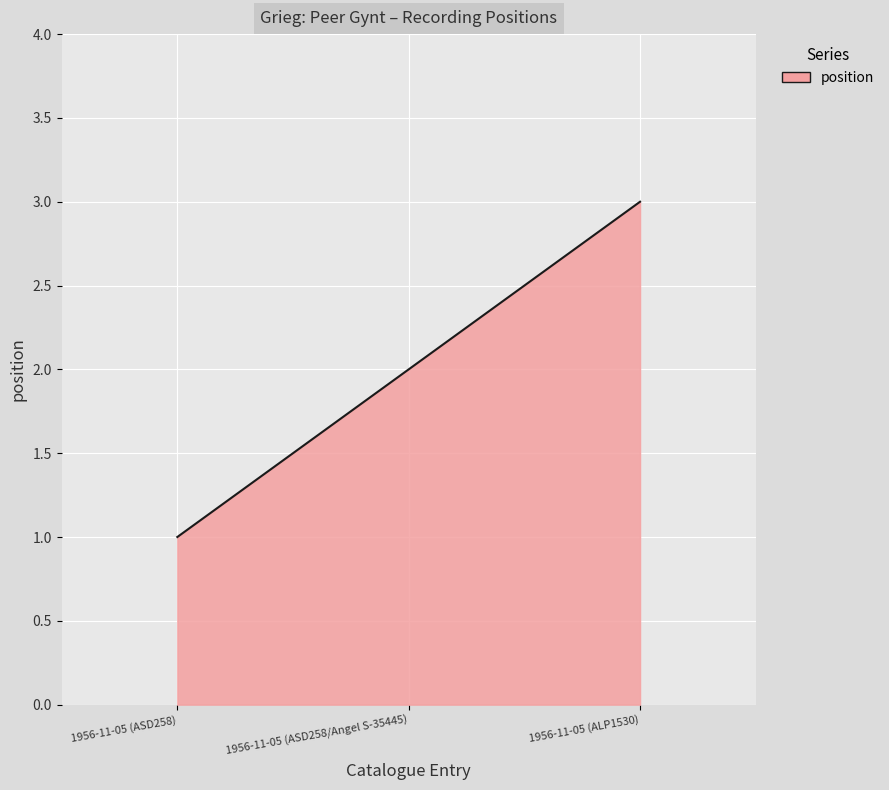

Rank the categories by value from lowest to highest.

1956-11-05 (ASD258), 1956-11-05 (ASD258/Angel S-35445), 1956-11-05 (ALP1530)